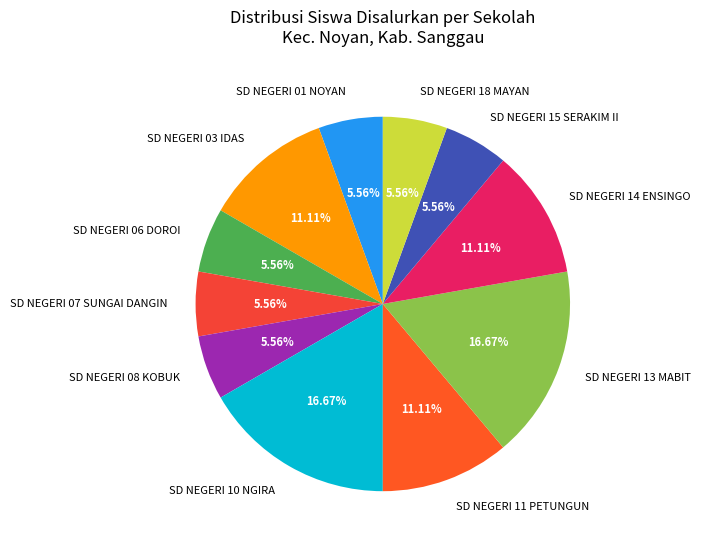

What percentage is the SD NEGERI 07 SUNGAI DANGIN slice, to the nearest percent?

6%